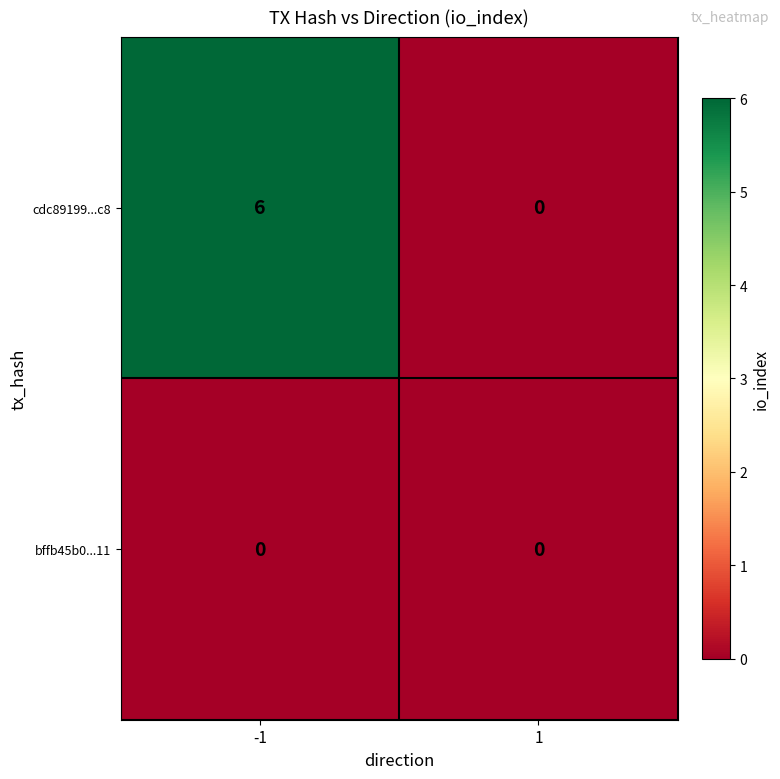

Rank the series by their average value, from highest to lowest.

cdc89199...c8, bffb45b0...11